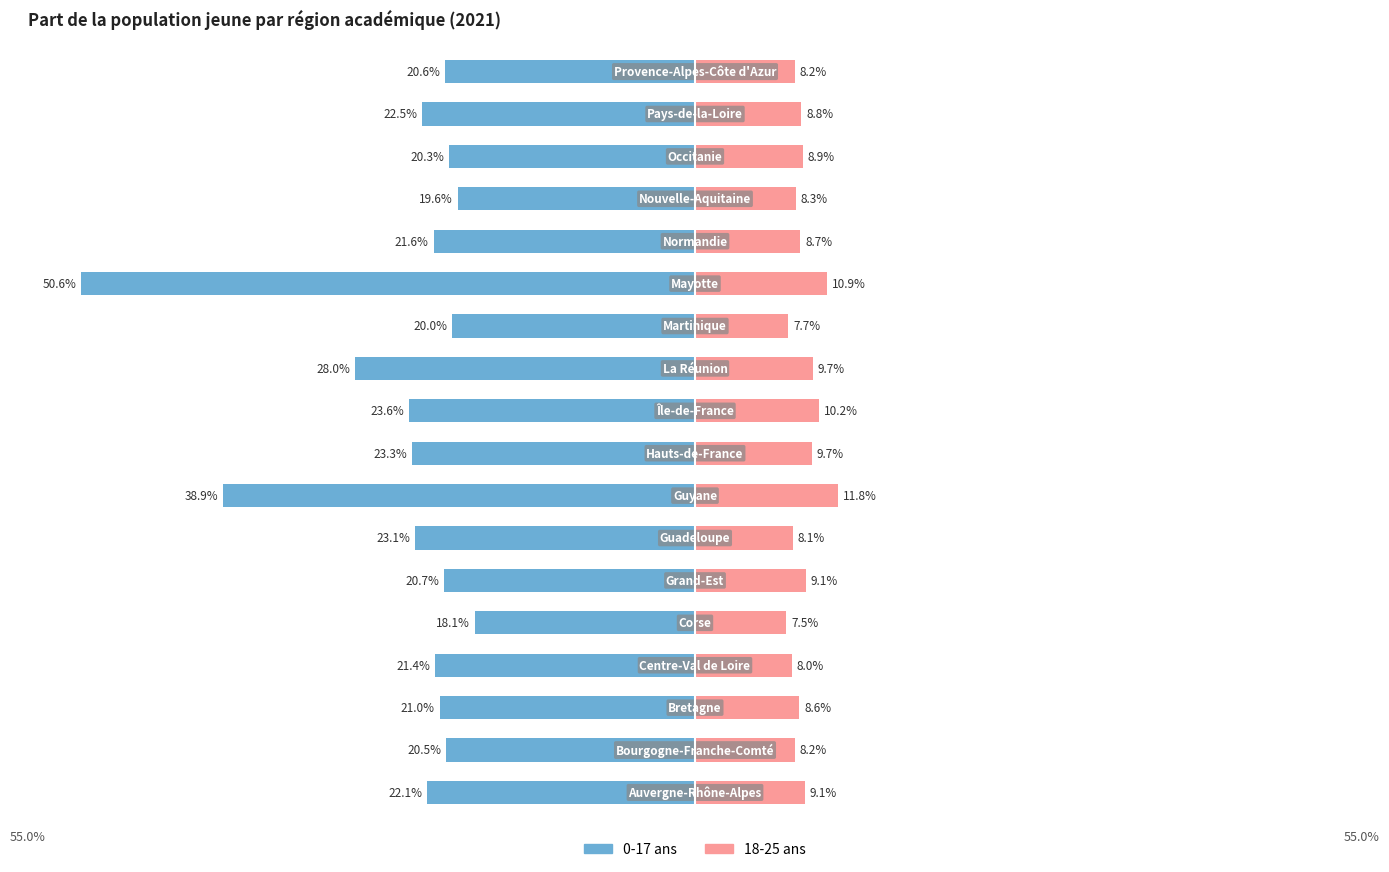

What is the value of the 18-25 ans bar at the 8th from the left?

11.8